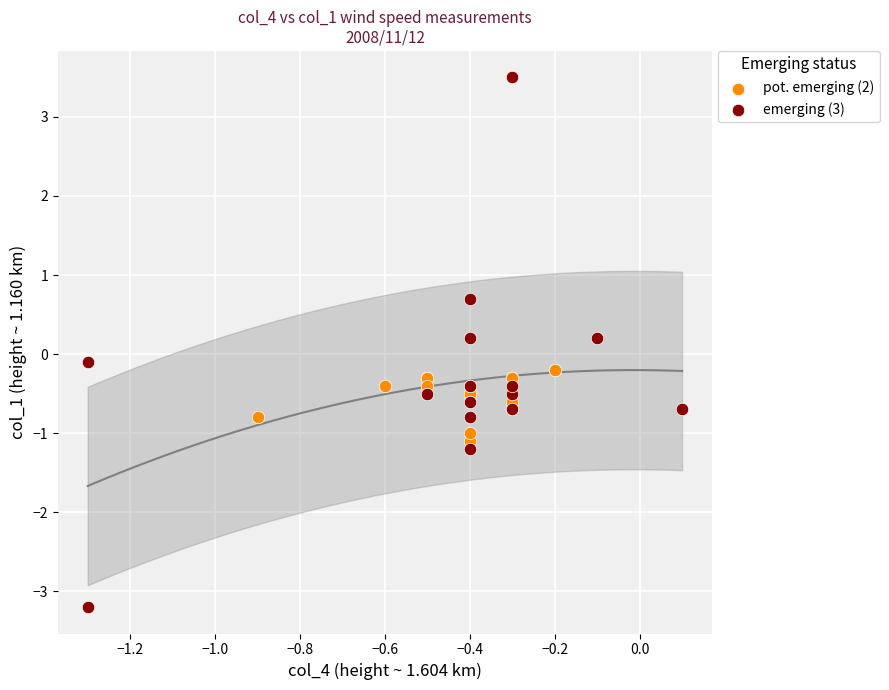

What are all the series names shown in the legend?

pot. emerging (2), emerging (3)